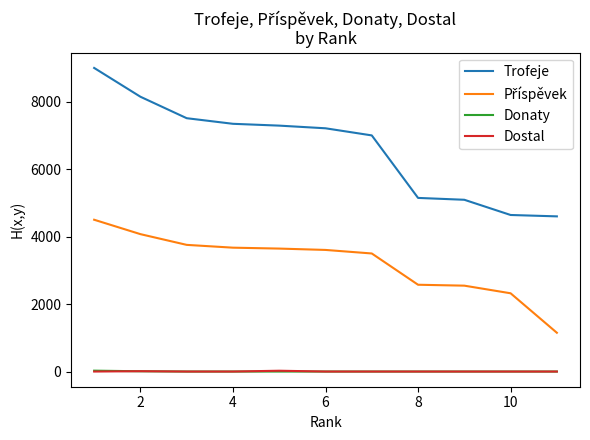

True or false: Trofeje and Dostal intersect in this chart.

False